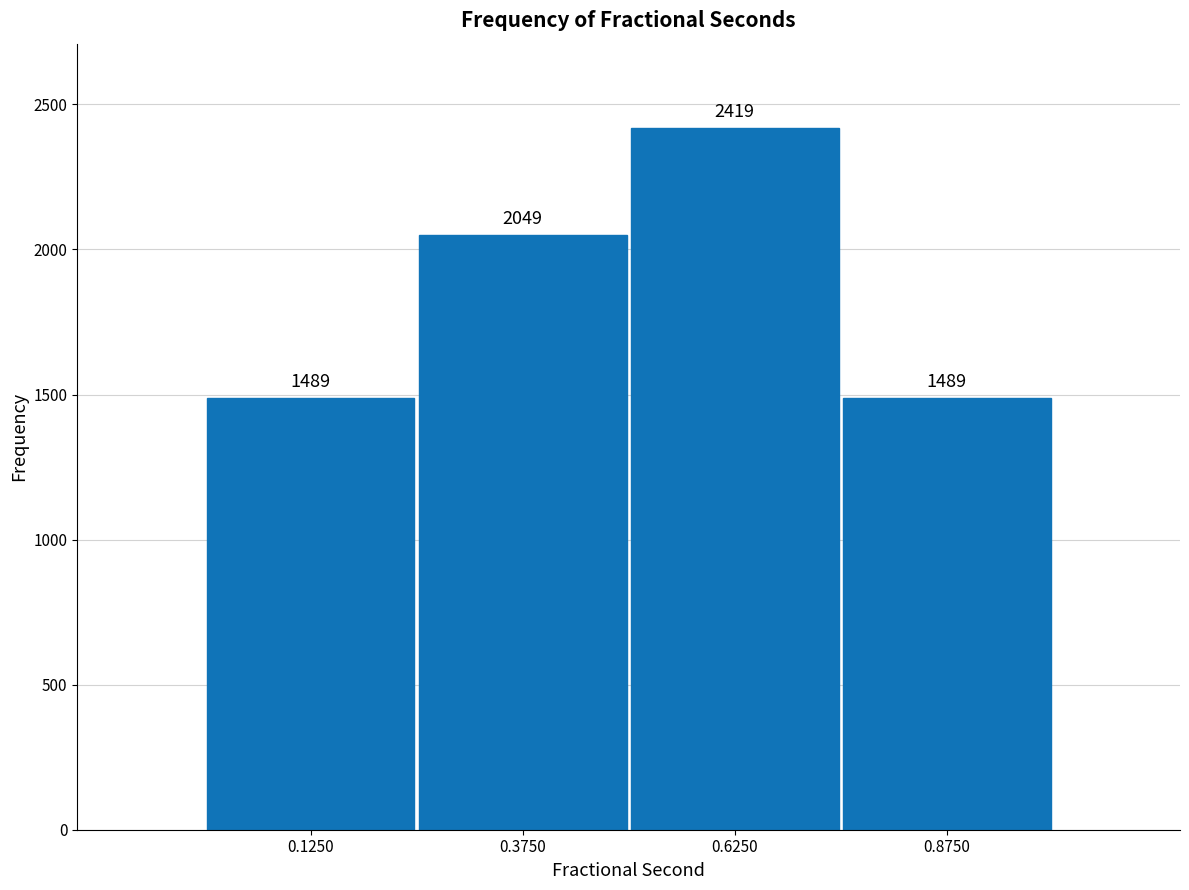

What is the height of the bar covering 0.00 to 0.25 on the x-axis?

1489